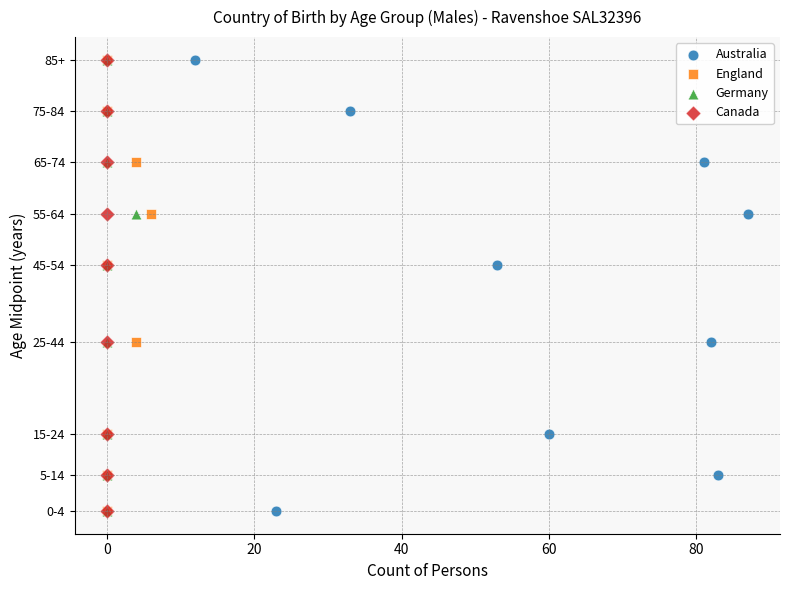

What are all the series names shown in the legend?

Australia, England, Germany, Canada